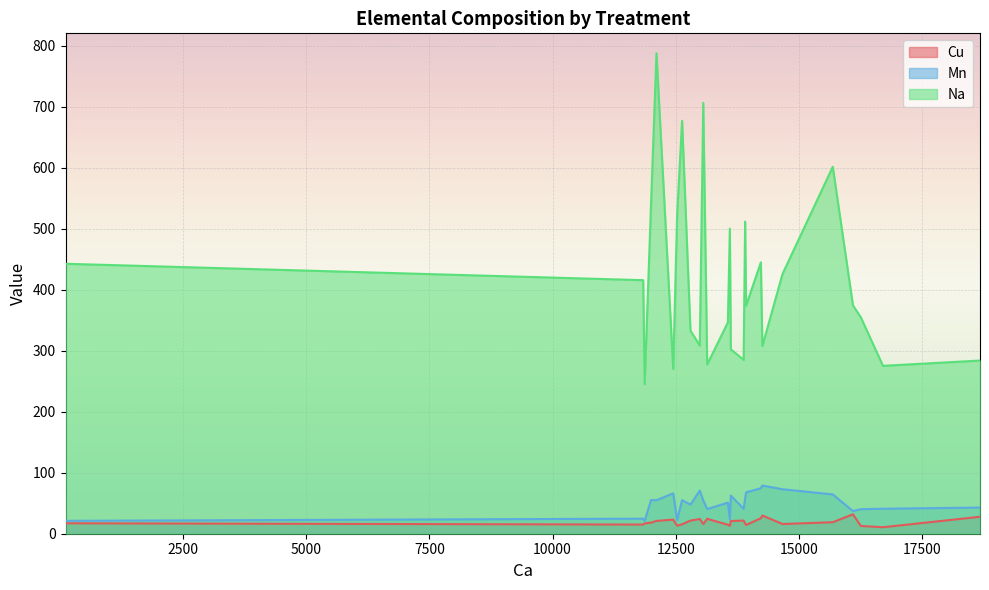

True or false: Na and Cu cross at least once.

False